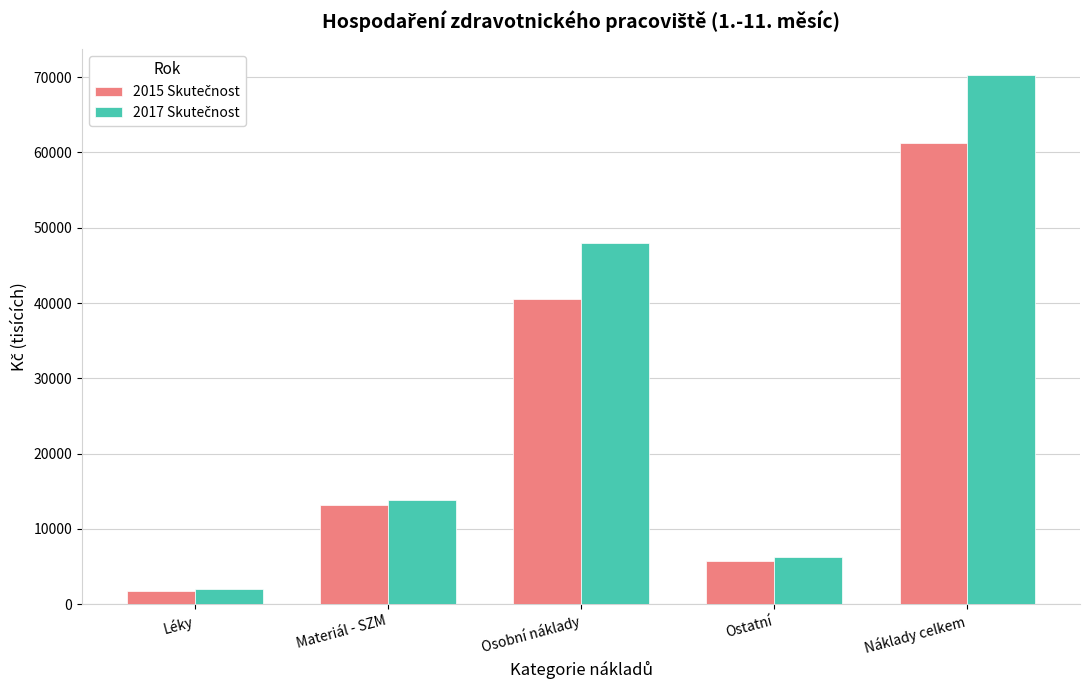

How many bars are there in total?

10